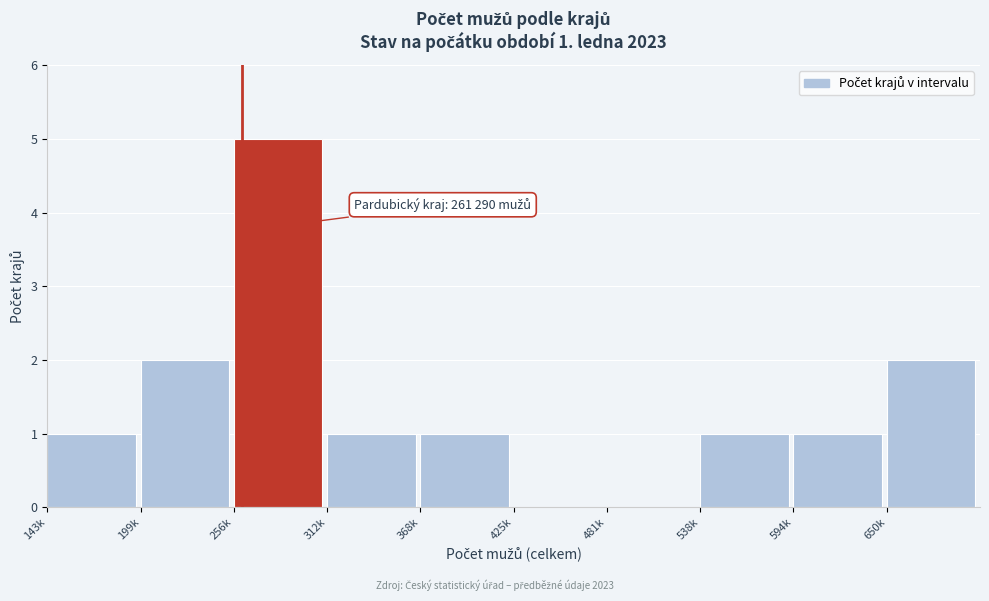

Reading left to right, list all the values displayed in this chart.

143k=1	199k=2	256k=5	312k=1	368k=1	425k=0	481k=0	538k=1	594k=1	650k=2